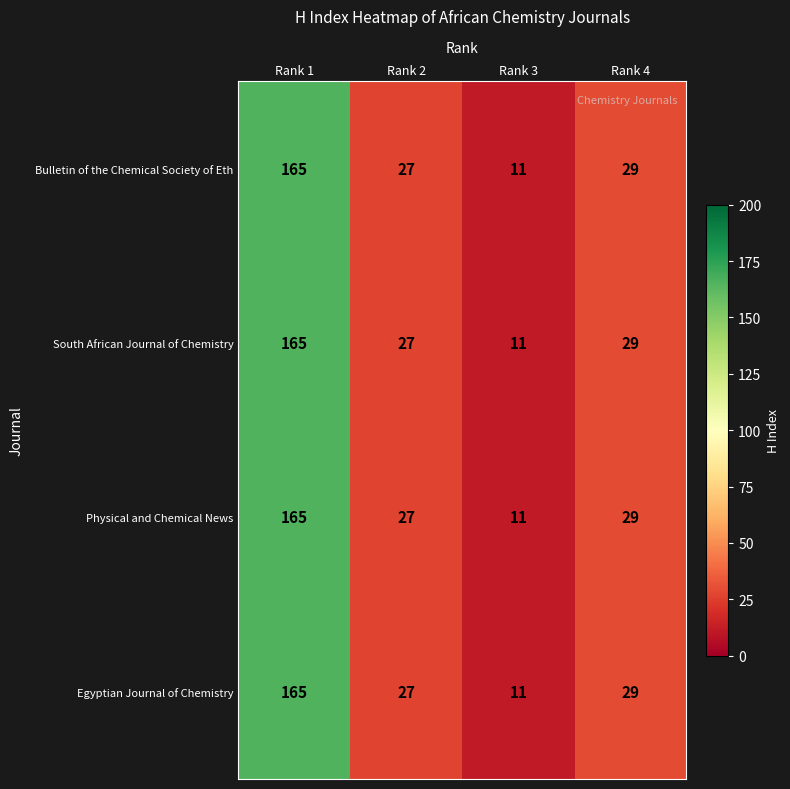

Which category has the highest value in the South African Journal of Chemistry series?

Rank 1